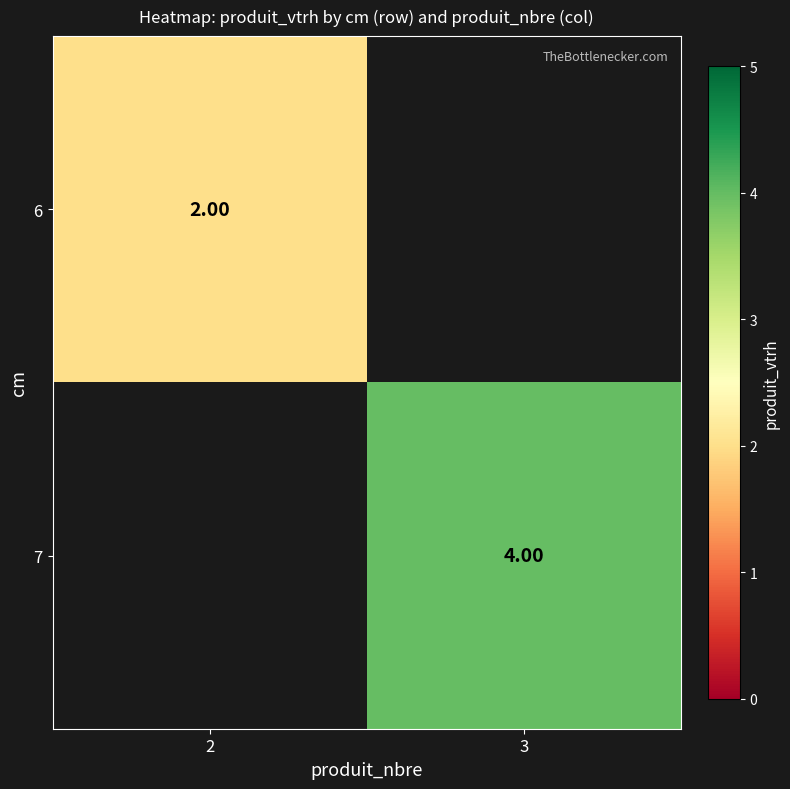

True or false: 6 has a value of 2.9 at 2.

False